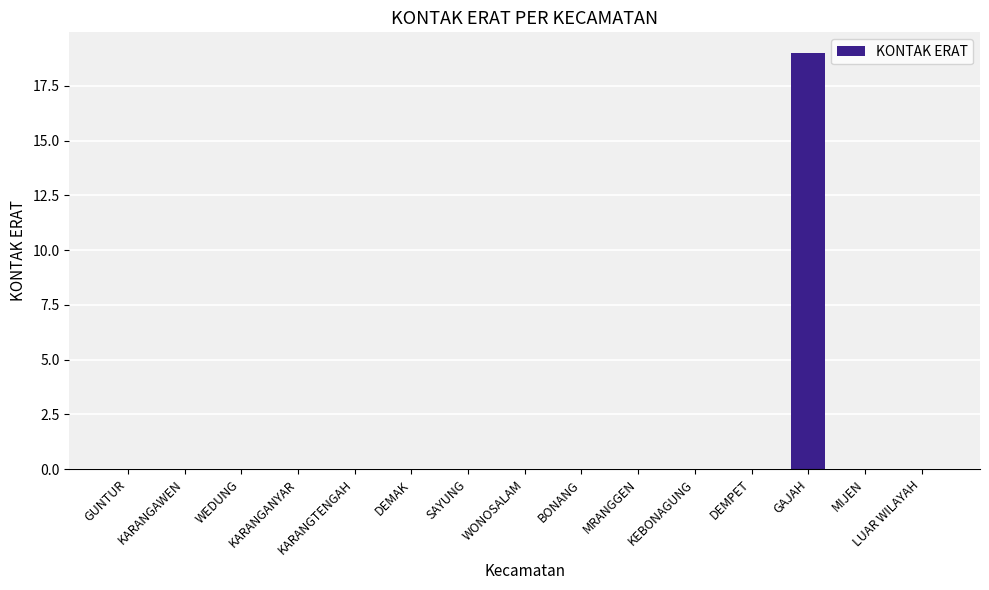

Is it true that the value at DEMPET is 0?

True